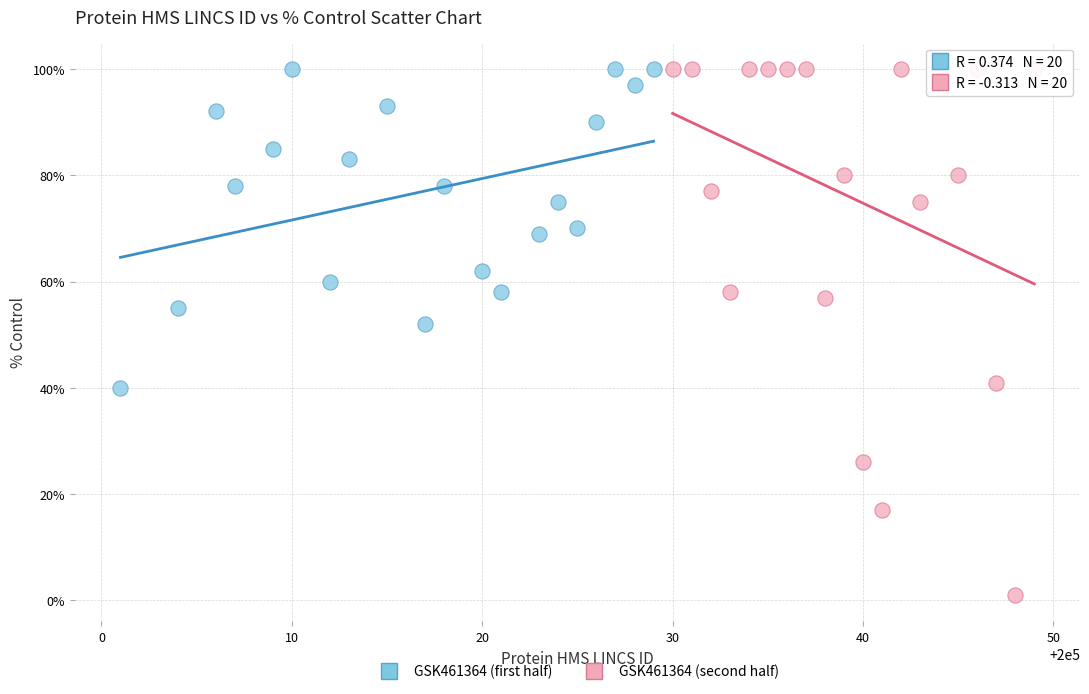

What are all the series names shown in the legend?

GSK461364 (first half), GSK461364 (second half)